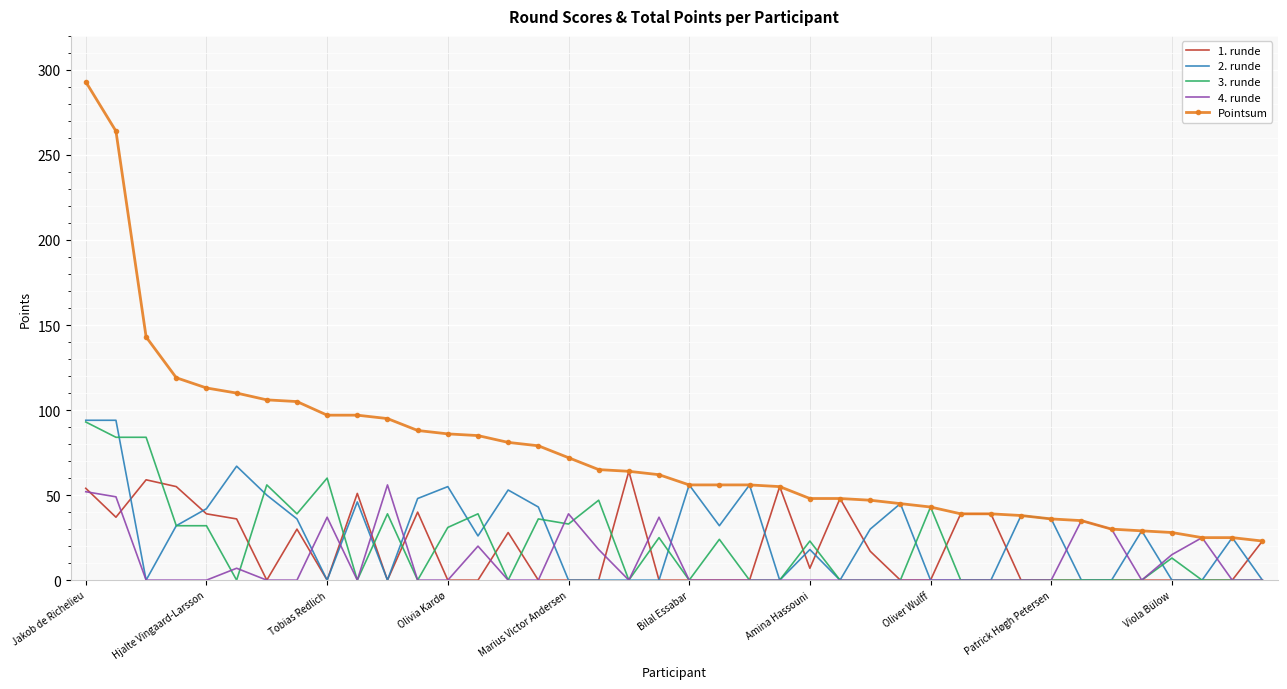

Which series has the largest total across all categories?

Pointsum